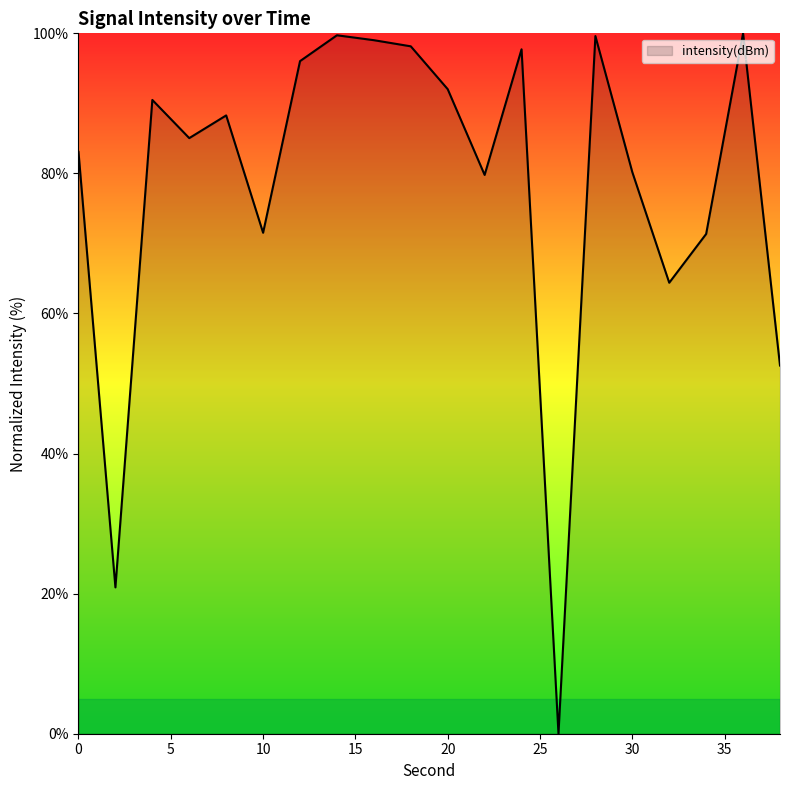

What is the difference between the maximum and minimum values?

100.0